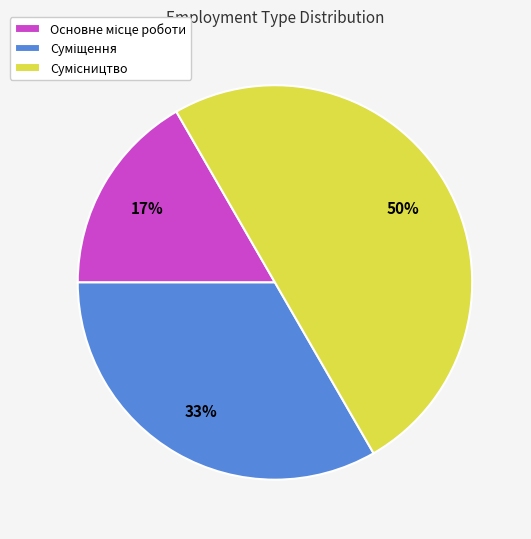

How many slices are in this pie chart?

3